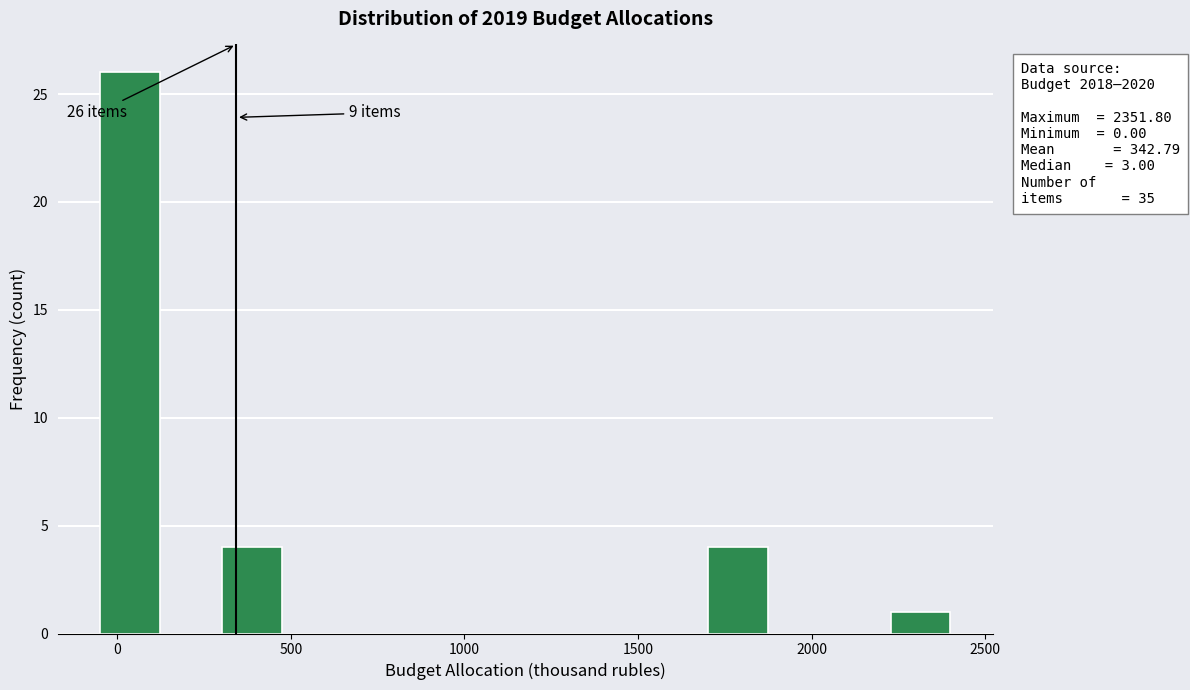

Around what value on the x-axis is the tallest bar? Give the approximate position of its centre, as read against the axis.

50